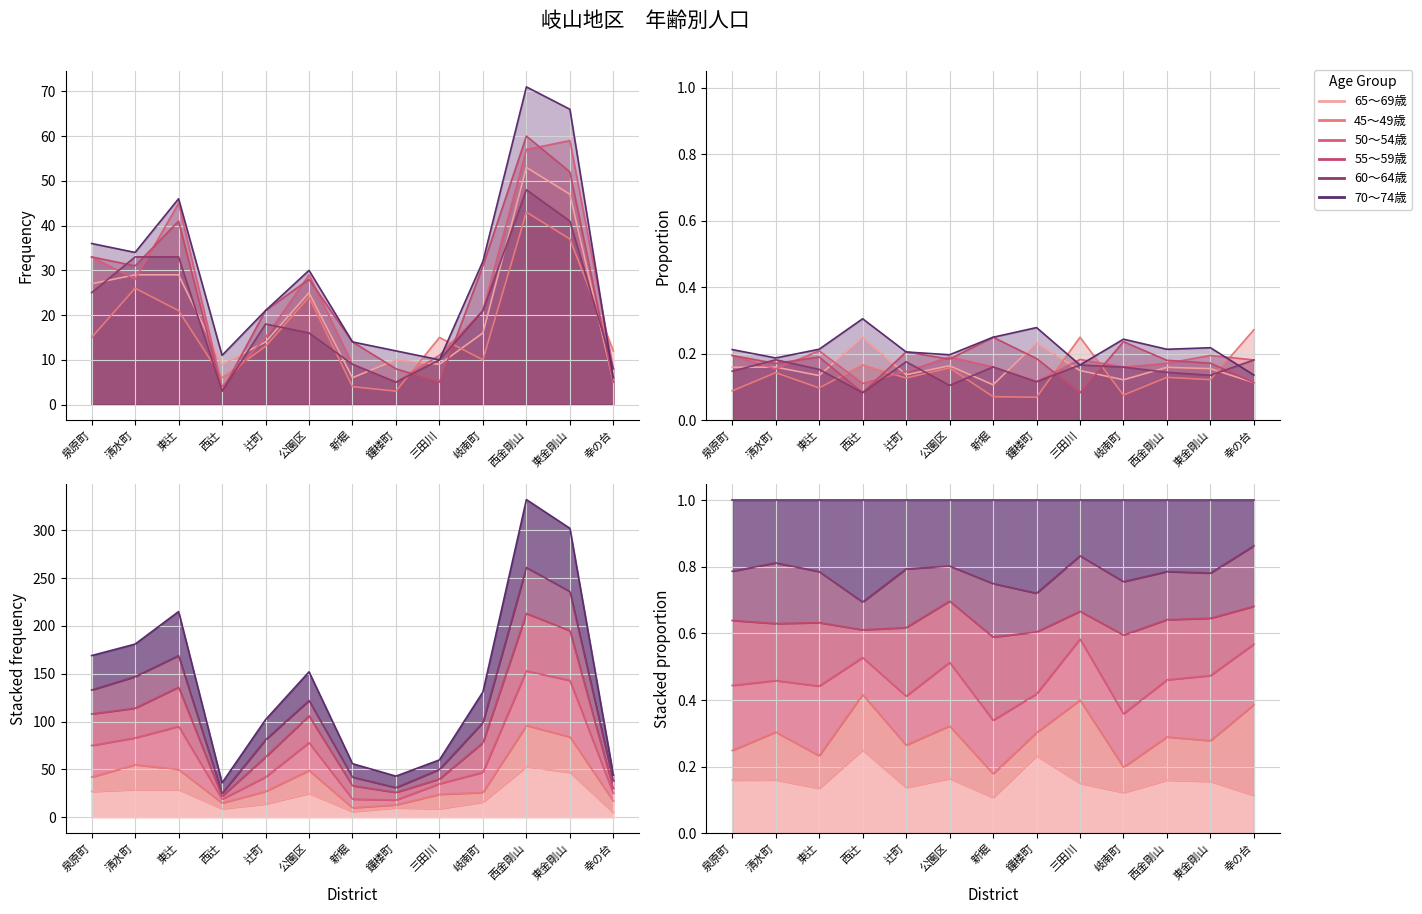

Reading left to right, list all the values displayed in this chart.

65〜69歳: 27	29	29	9	14	25	6	10	9	16	53	47	5
45〜49歳: 15	26	21	6	13	24	4	3	15	10	43	37	12
50〜54歳: 33	28	45	4	15	29	9	5	11	21	57	59	8
55〜59歳: 33	31	41	3	21	28	14	8	5	31	60	52	5
60〜64歳: 25	33	33	3	18	16	9	5	10	21	48	41	8
70〜74歳: 36	34	46	11	21	30	14	12	10	32	71	66	6